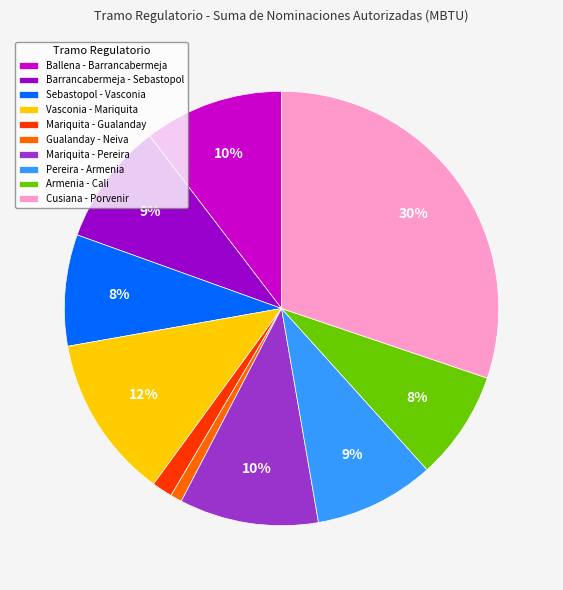

Do Sebastopol - Vasconia and Ballena - Barrancabermeja together represent more than half of the pie?

No